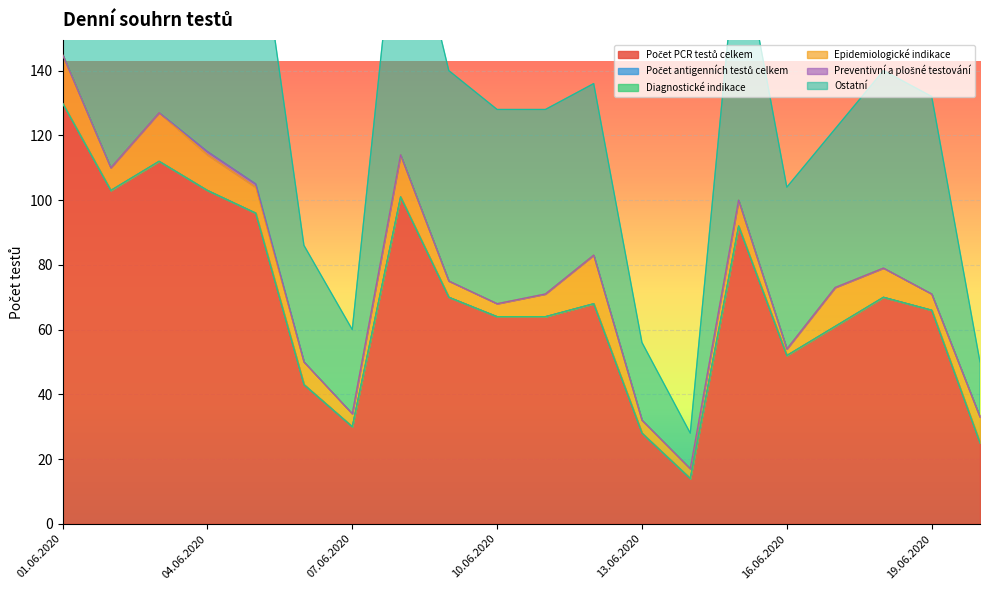

True or false: Počet antigenních testů celkem and Preventivní a plošné testování cross at least once.

False